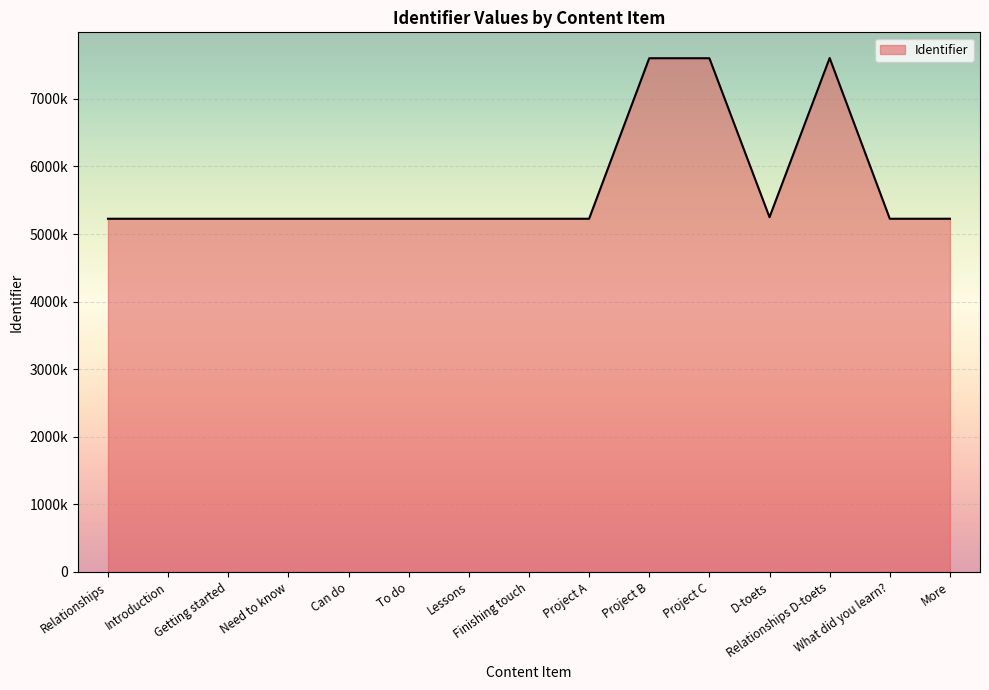

Which has a higher value, Getting started or More?

More